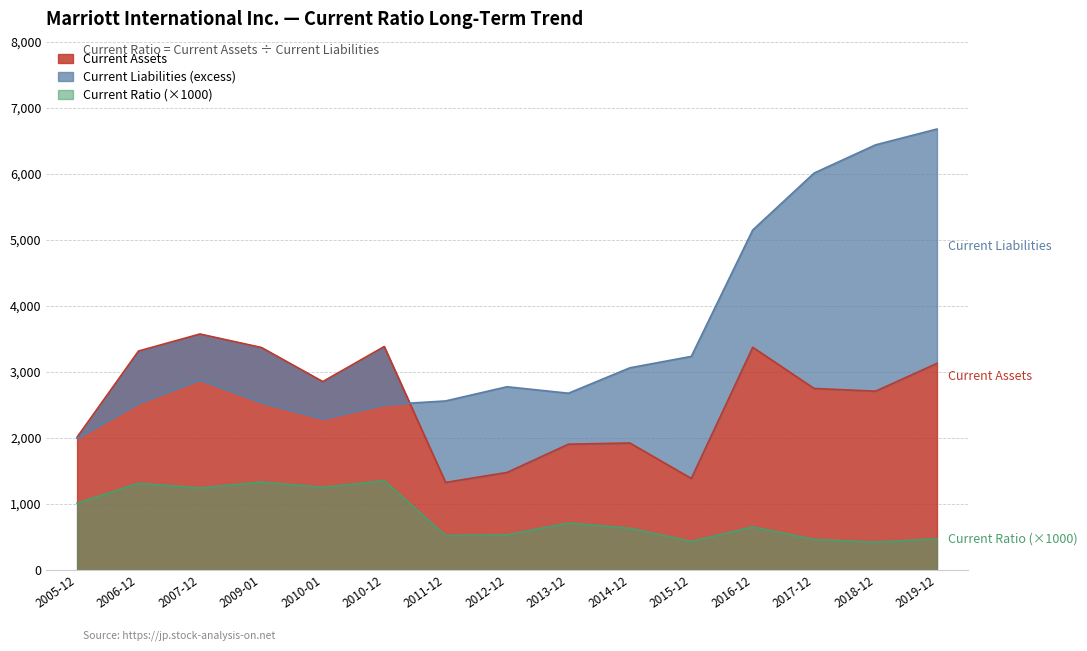

The value of Current Ratio (×1000) at 2006-12 is 1310. True or false?

True